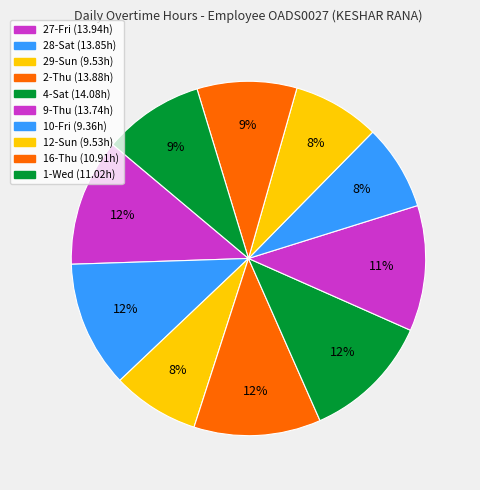

What portion of the pie excludes 28-Sat?

88.4%